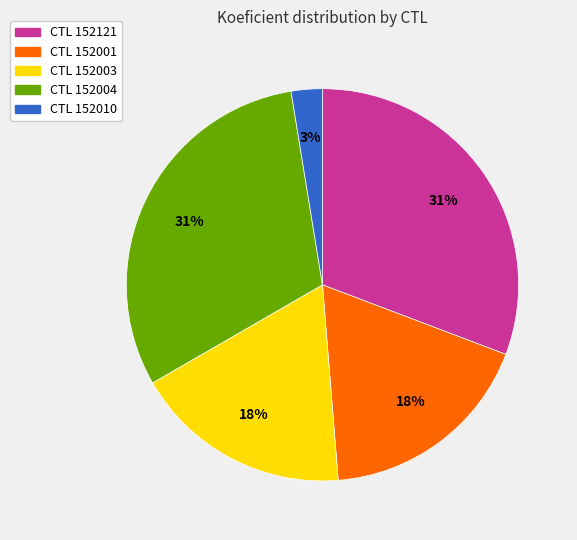

Which category has the smallest portion of the pie?

CTL 152010